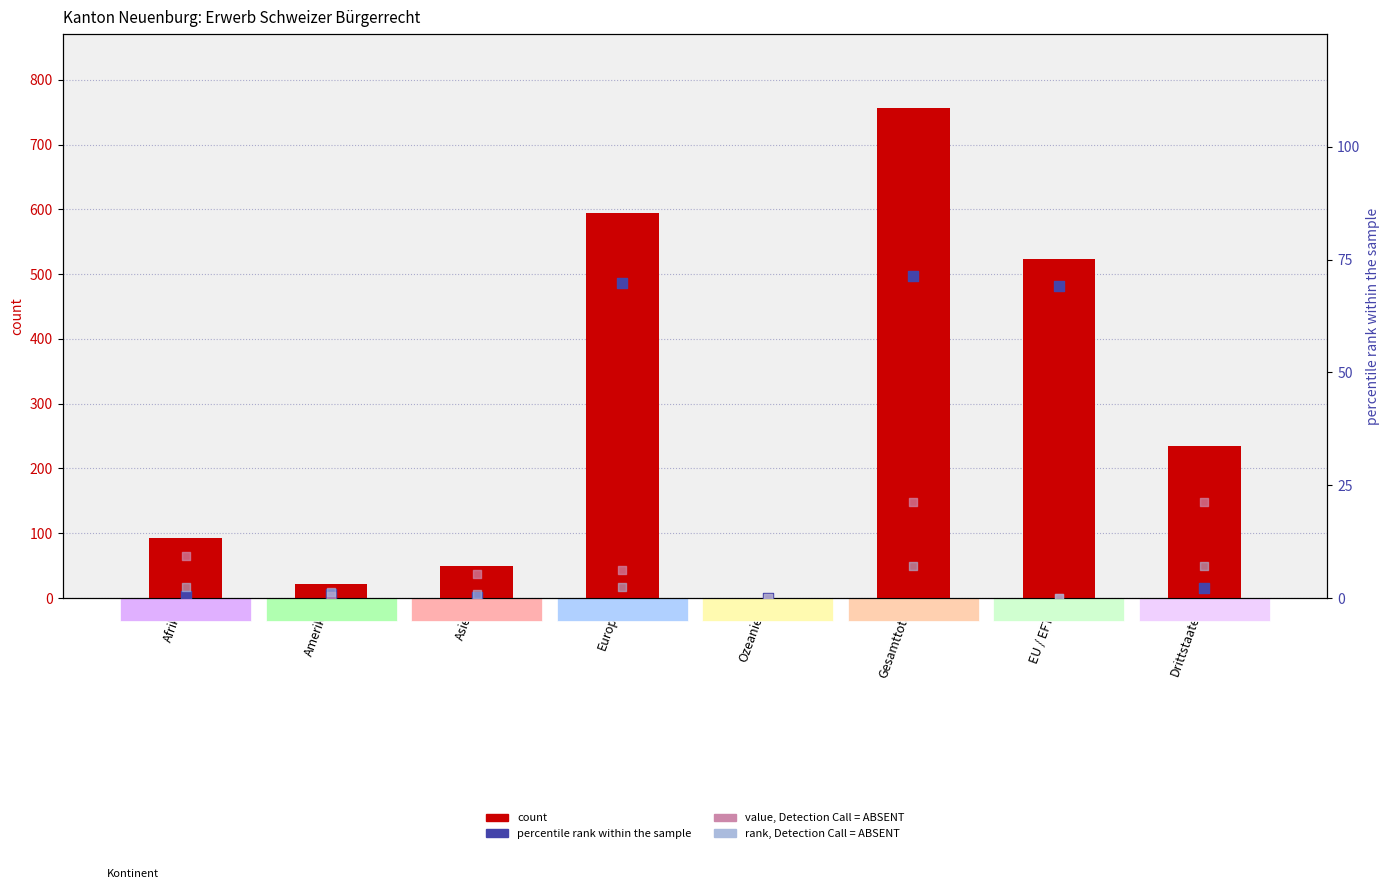

Is the value of rank, Detection Call = ABSENT at Ozeanien greater than the value of value, Detection Call = ABSENT at Europa?

No